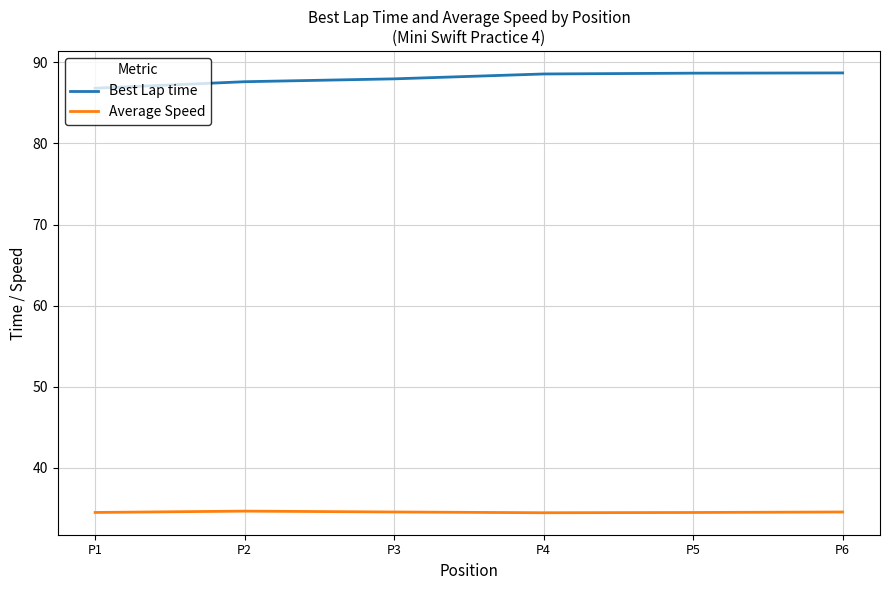

Is it true that Best Lap time equals 88.6 at P4?

True